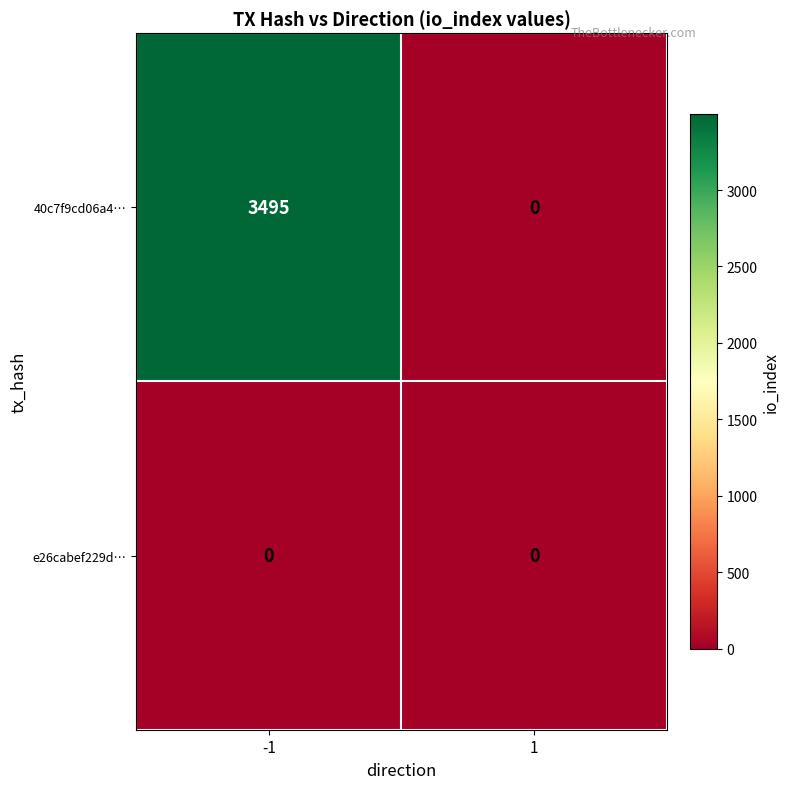

What is the total value across all series at -1?

3495